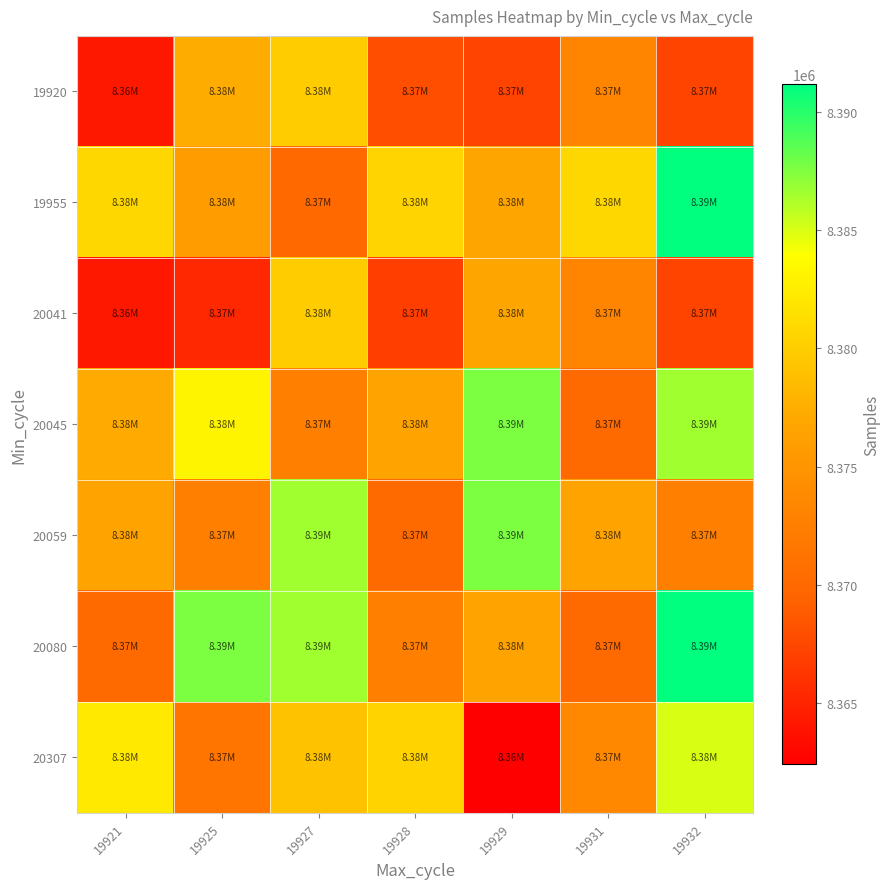

What is the spread (max minus min) of values at 19929?

25219